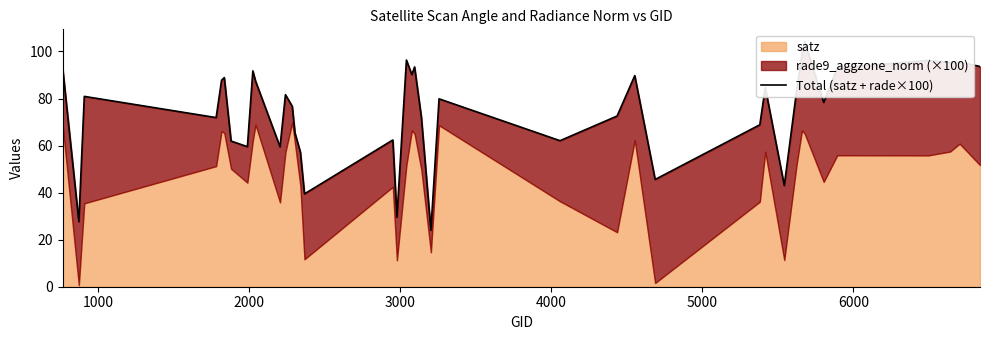

True or false: the data shows 44.8 at 20.

False